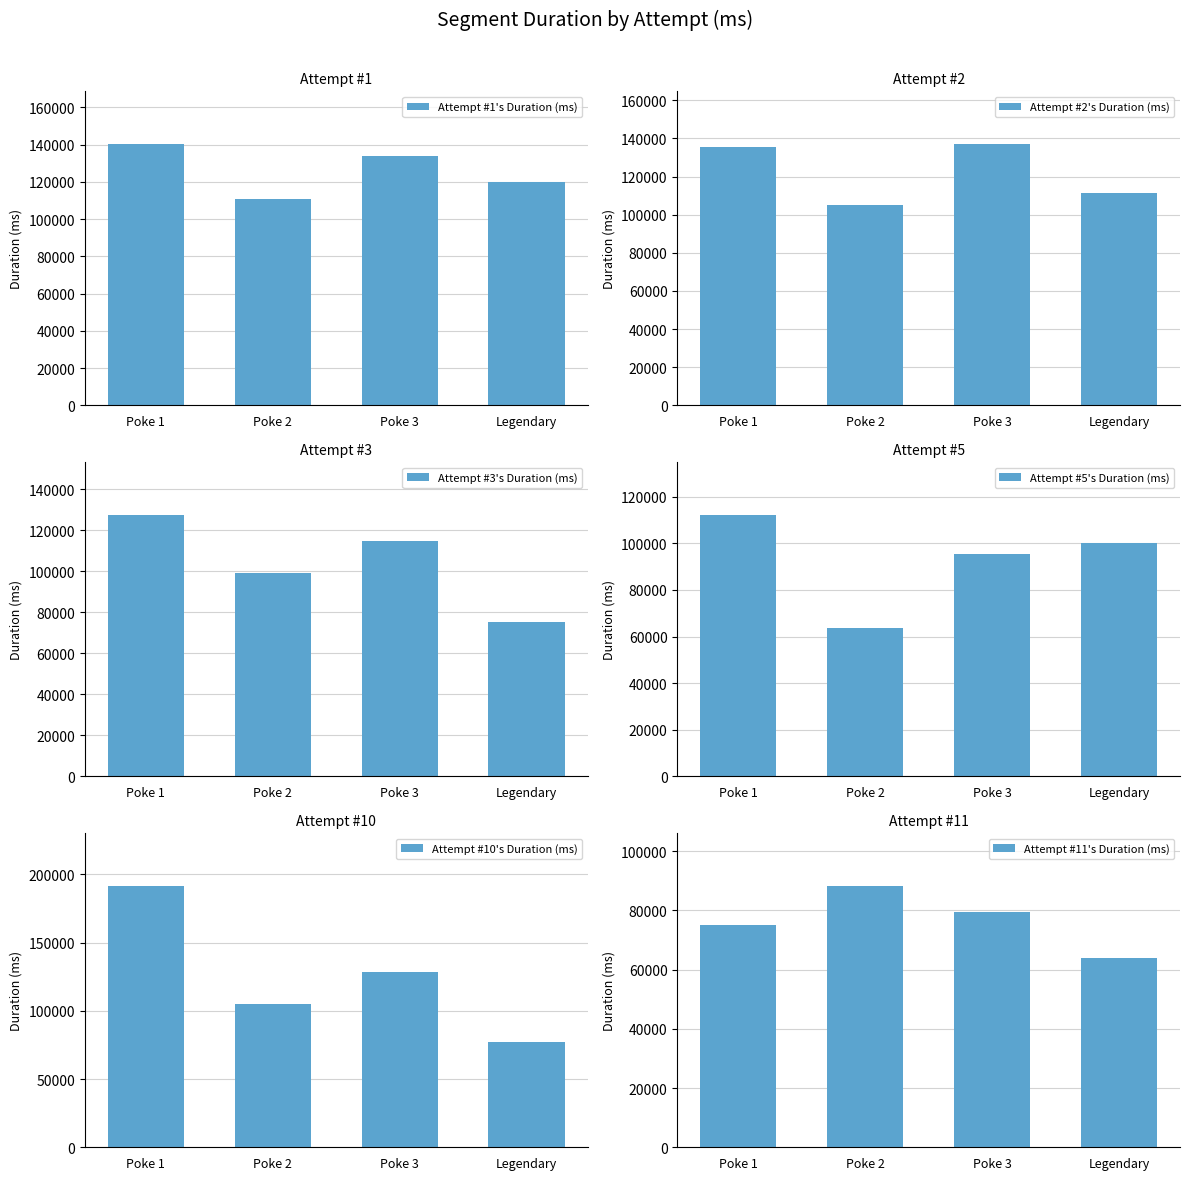

Count the number of data series in this chart.

6